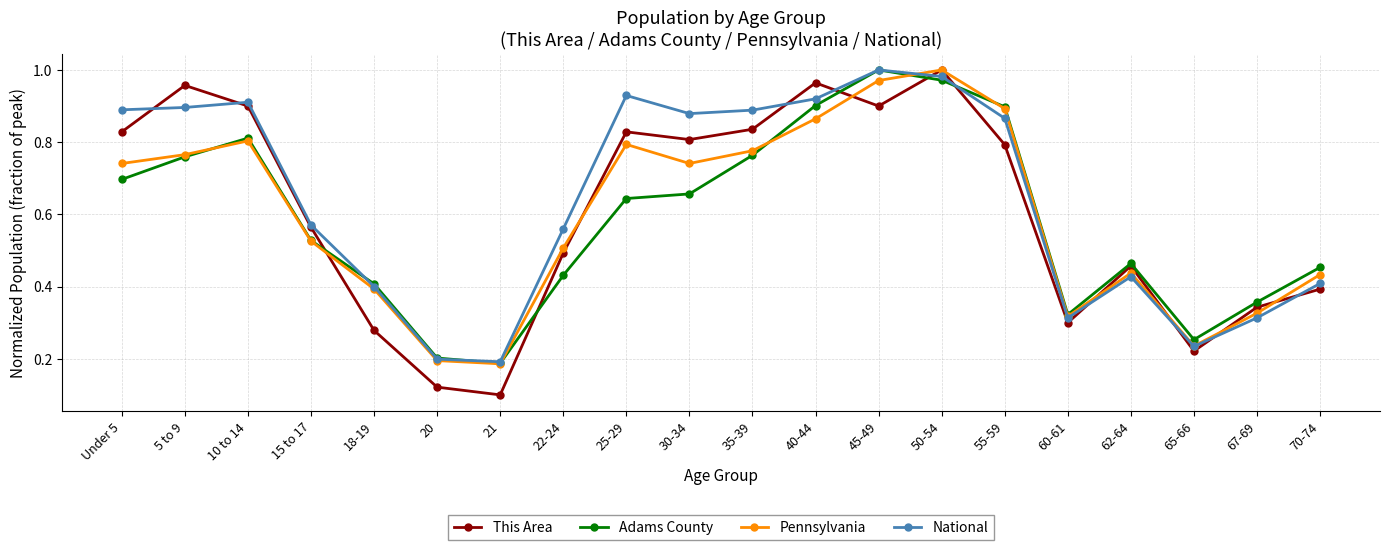

What position from the left is 62-64?

17